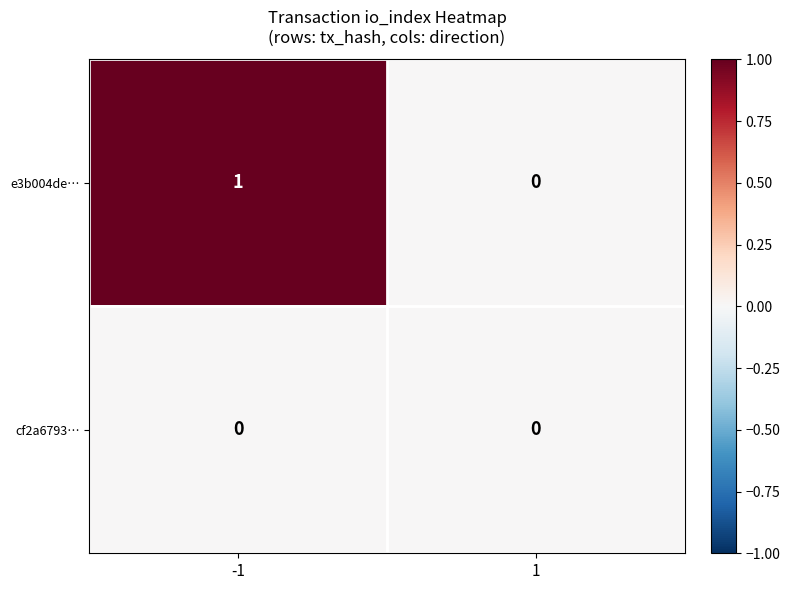

Between -1 and 1, which series saw the biggest shift?

e3b004de…